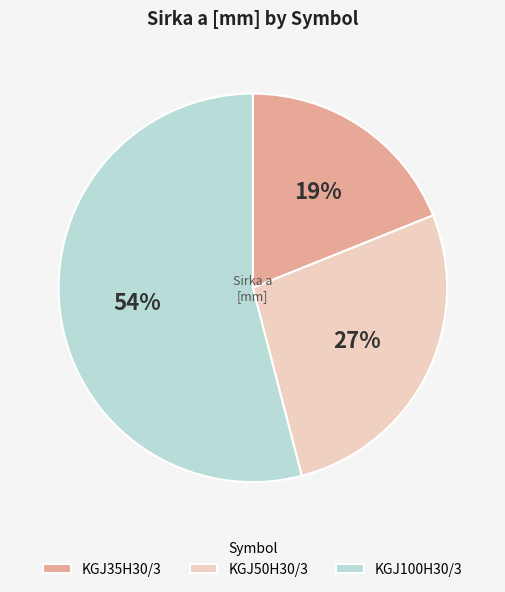

Rank the categories by value from lowest to highest.

KGJ35H30/3, KGJ50H30/3, KGJ100H30/3